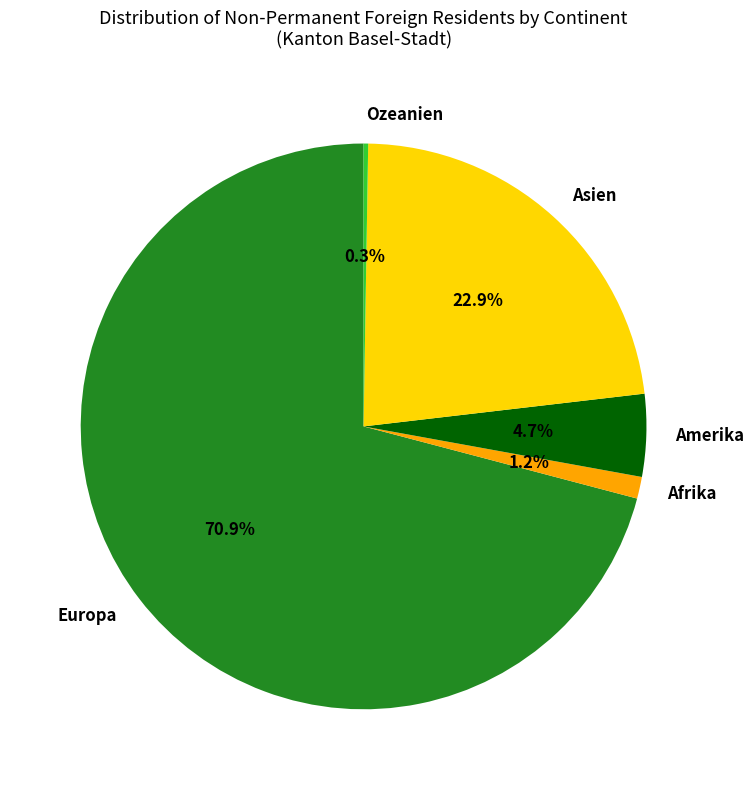

The Europa slice represents 71% of the pie. True or false?

True